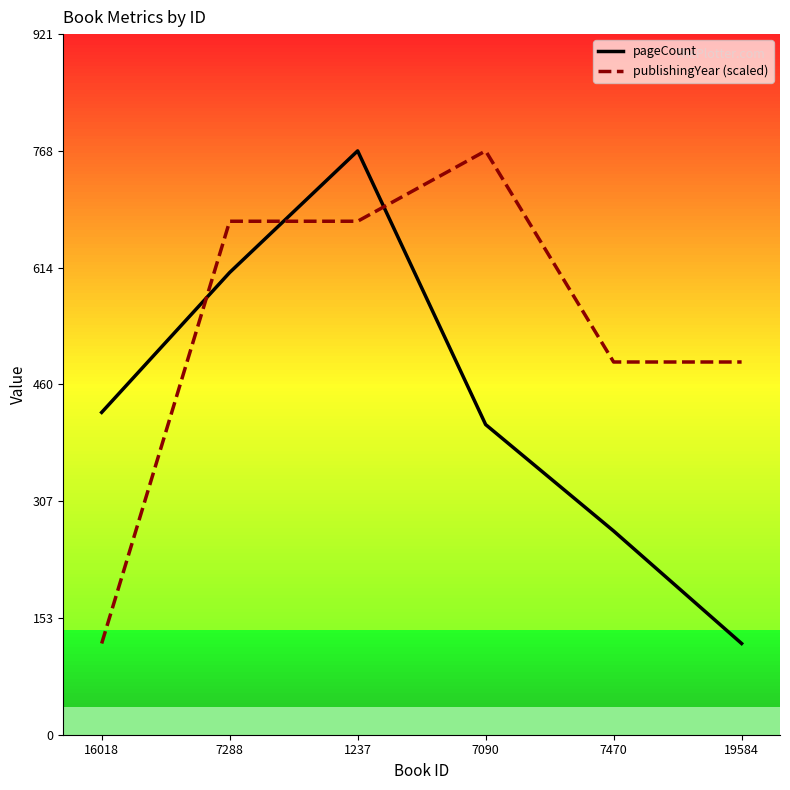

Rank the series at 7288 from highest to lowest value.

publishingYear (scaled), pageCount